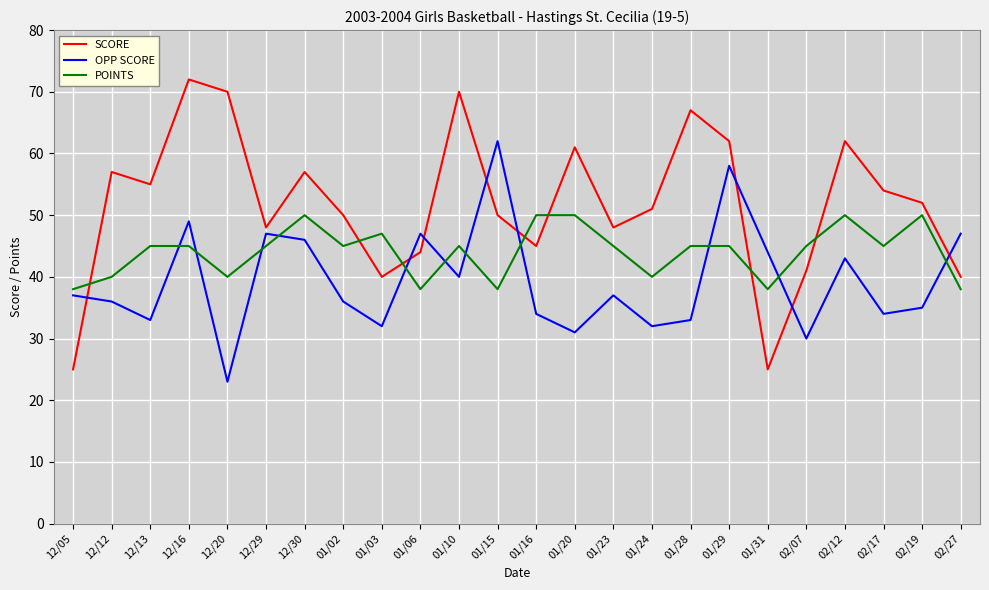

What position from the left is 02/17?

22